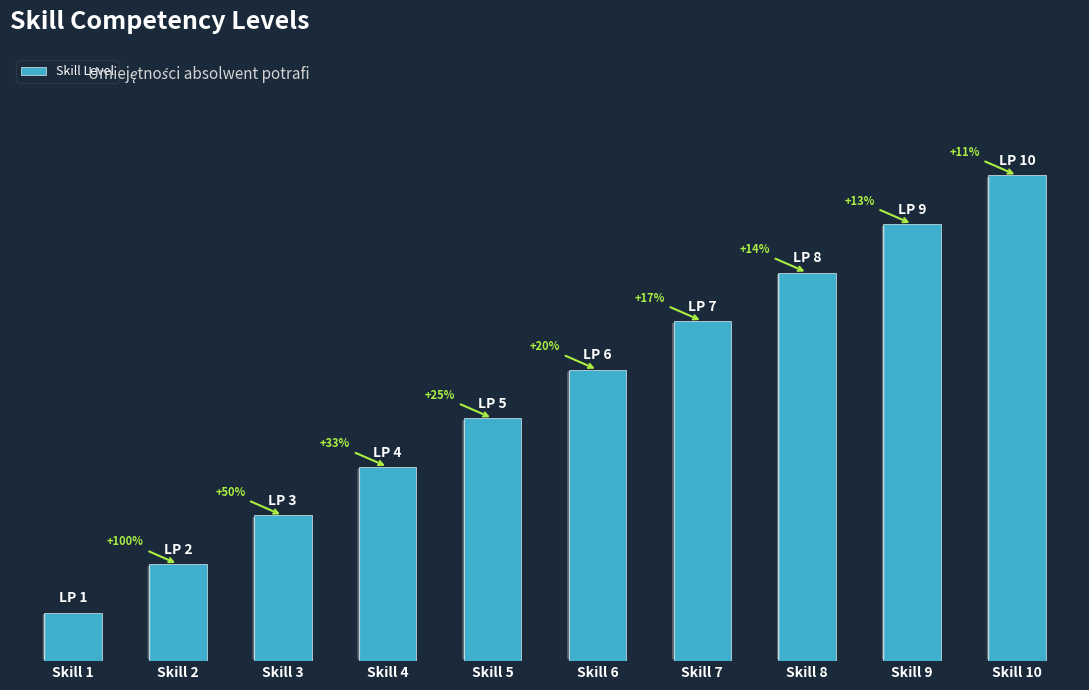

Reading right to left, list all the values displayed in this chart.

10	9	8	7	6	5	4	3	2	1